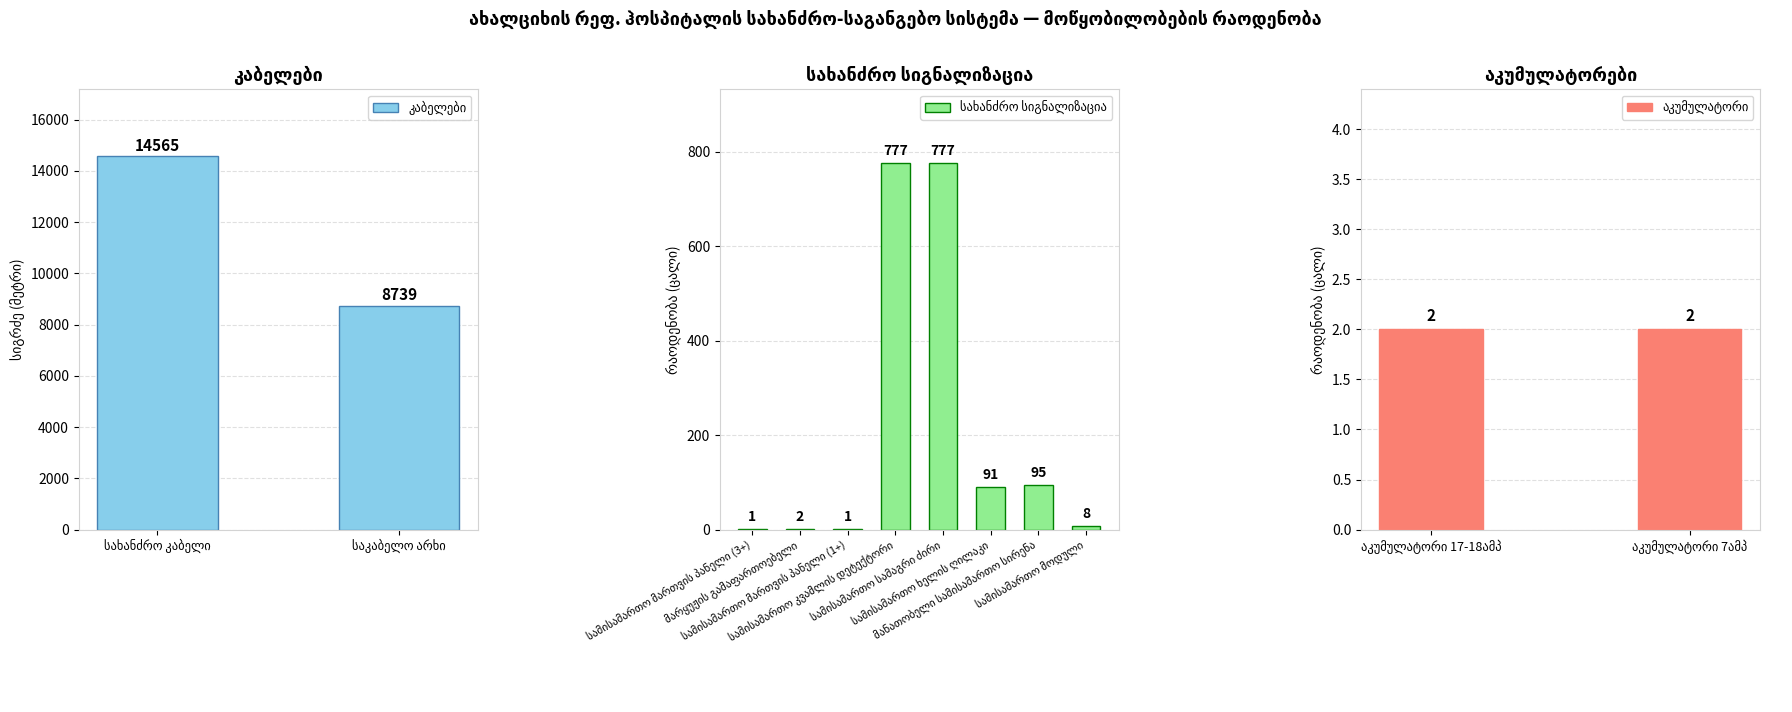

At which label does the data first exceed 91?

სახანძრო კაბელი